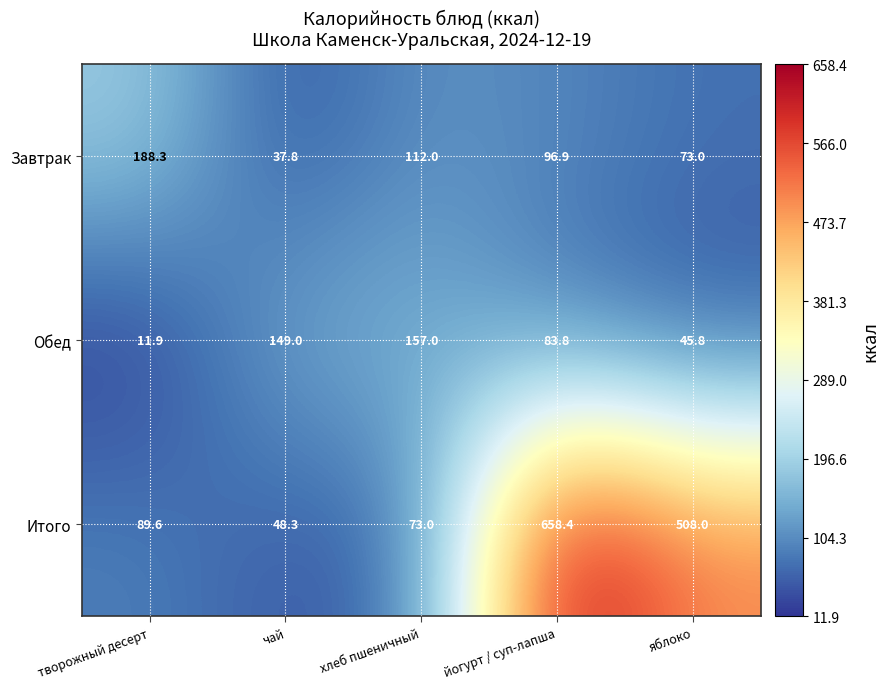

Reading left to right, list all the values displayed in this chart.

Завтрак: 188.3	37.8	112.0	96.9	73.0
Обед: 11.9	149.0	157.0	83.8	45.8
Итого: 89.6	48.3	73.0	658.4	508.0